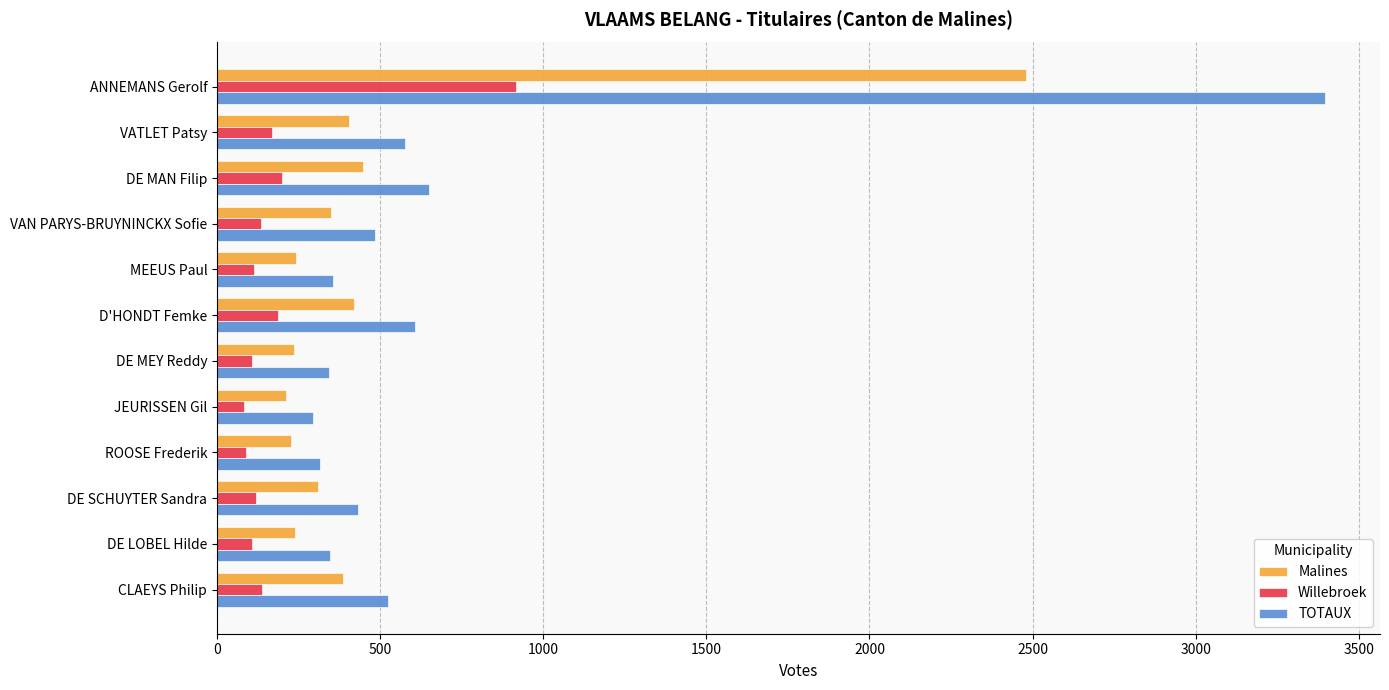

Which series has the largest range (max minus min)?

TOTAUX